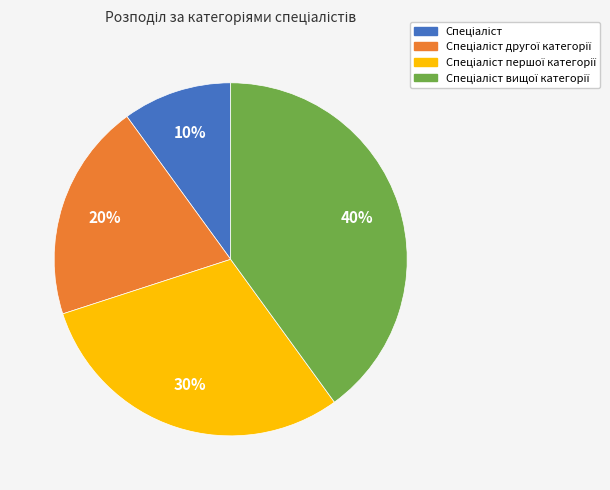

Is there a majority slice in this chart?

No